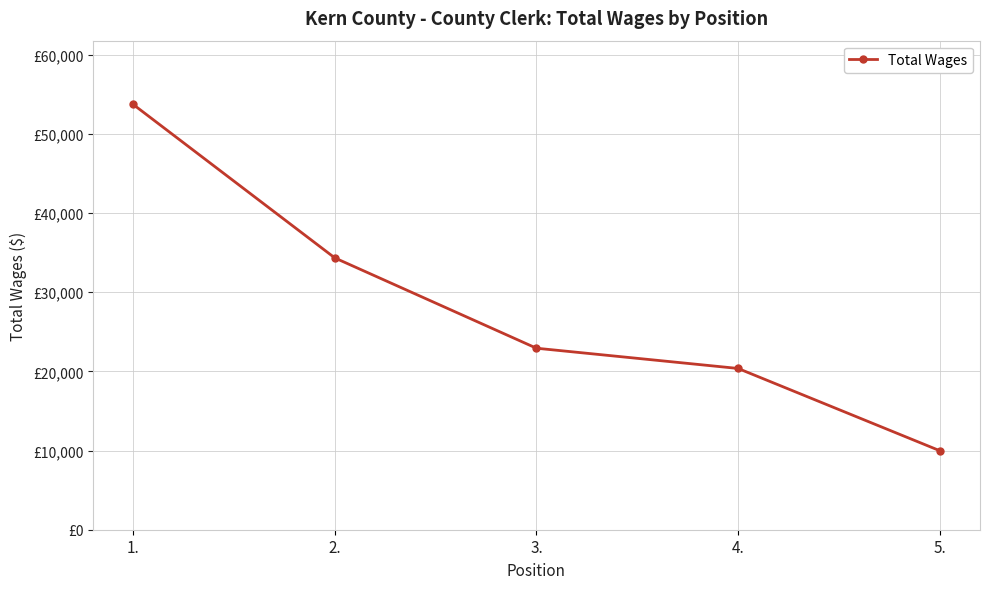

At which category does the chart reach its peak across all series?

1.